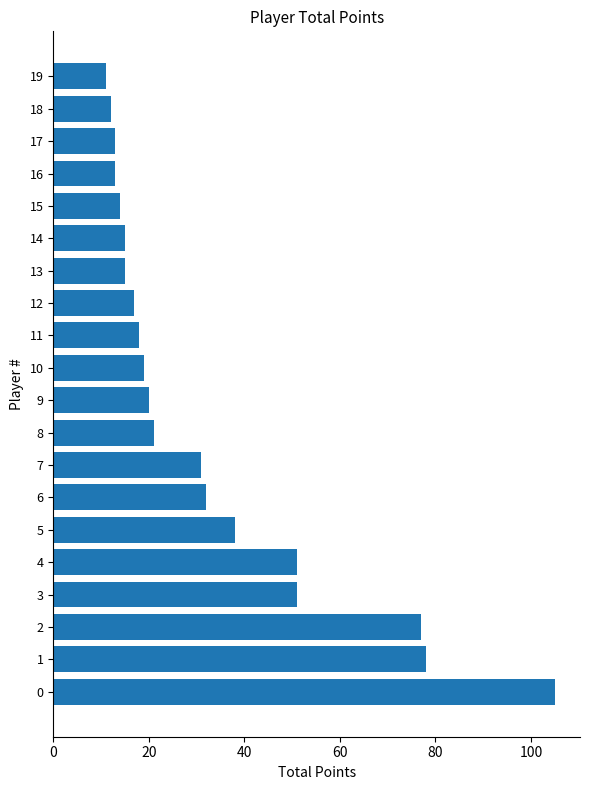

What is the difference between the maximum and minimum values?

94